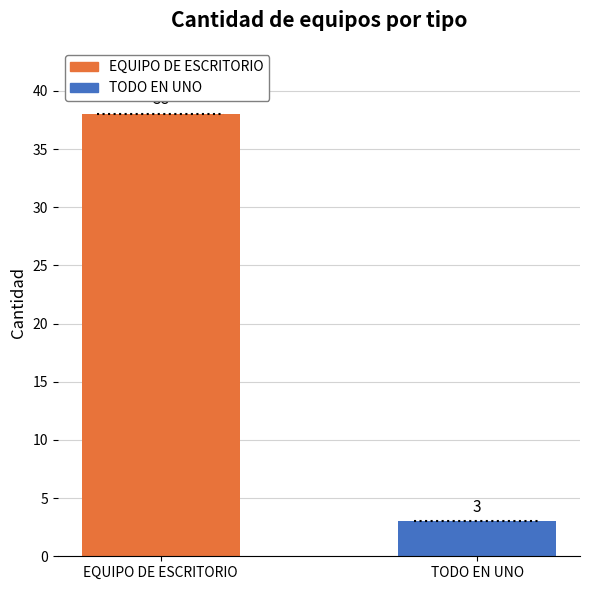

Does the chart contain stacked bars?

No